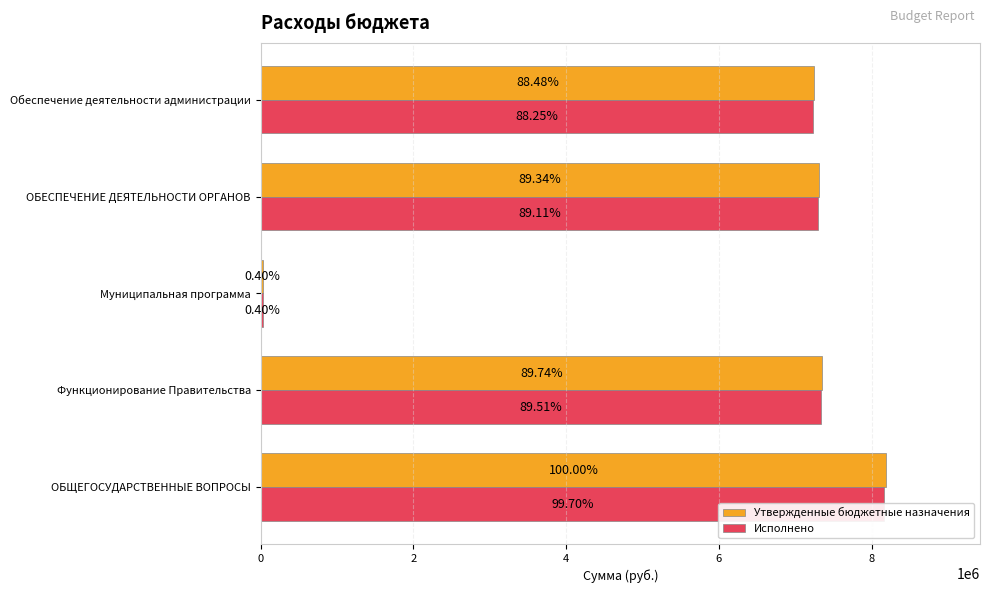

Reading left to right, what are all the values shown in this chart?

Утвержденные бюджетные назначения: 8188416.7	7348085.2	32700.0	7315385.2	7245165.2
Исполнено: 8163982.0	7329455.5	32700.0	7296755.5	7226535.5